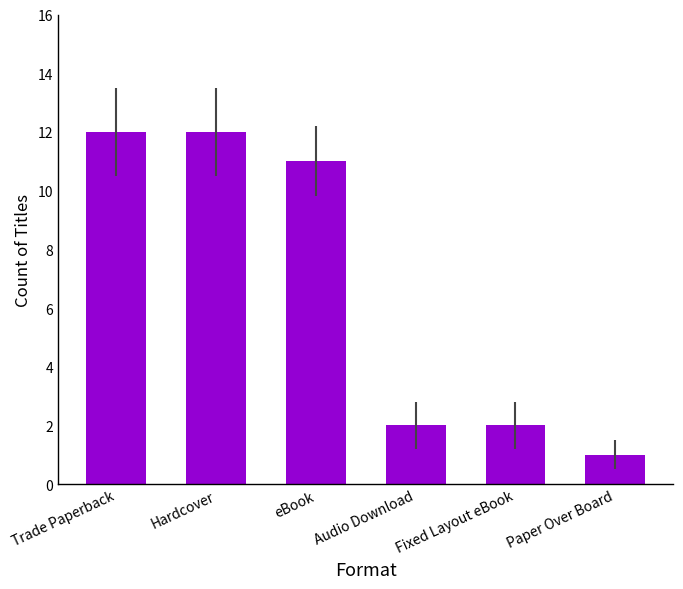

What is the maximum value shown in the chart?

12